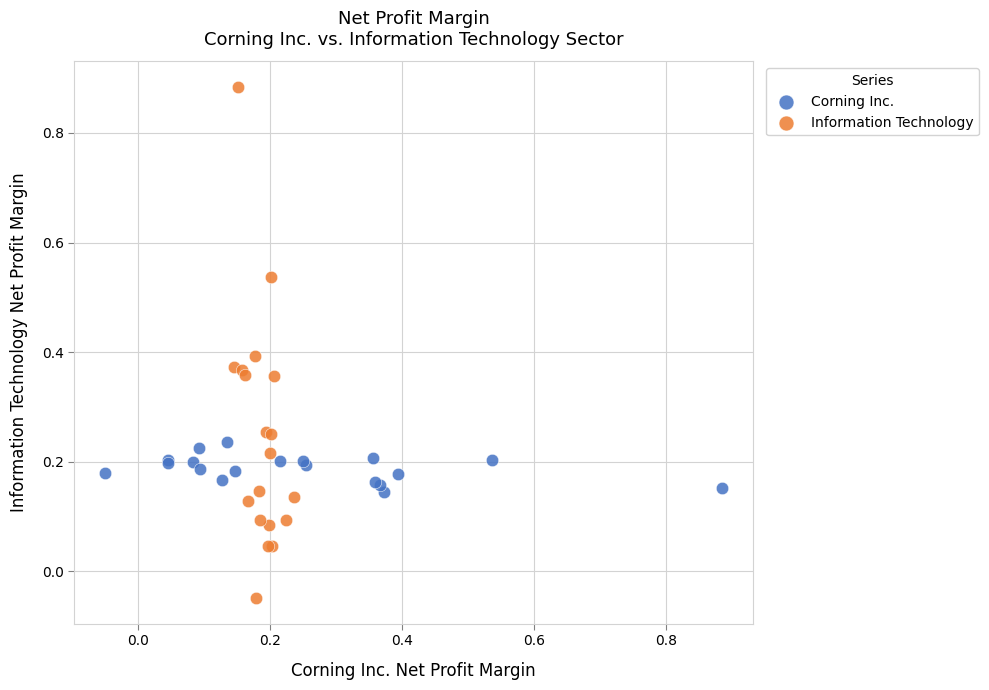

Which series contains the highest Y value?

Information Technology